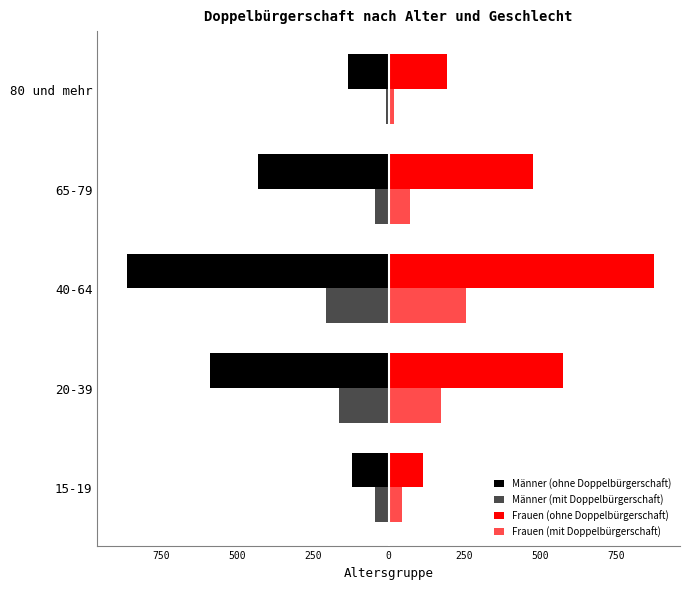

What is the greatest value displayed?

874.4